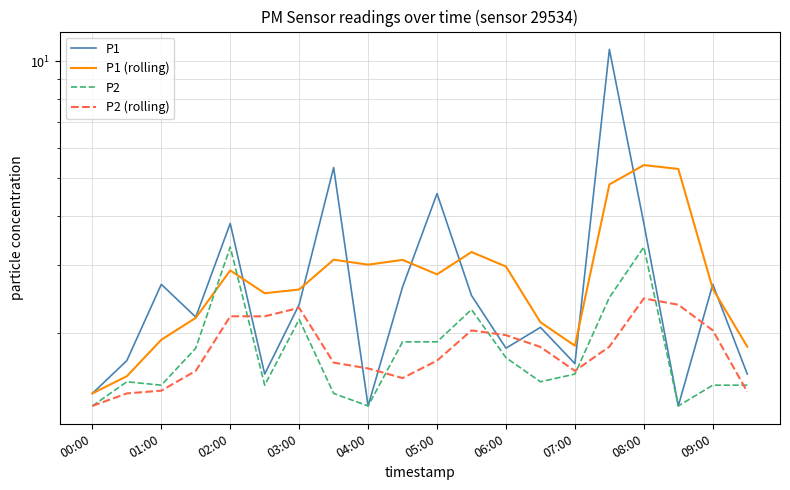

How many lines are shown in the chart?

4